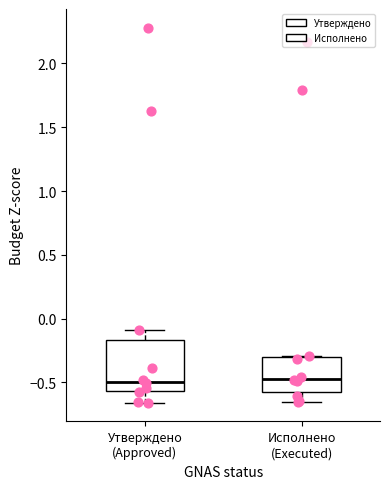

Which box is the tallest, from its lower edge to its upper edge?

Утверждено (Approved)